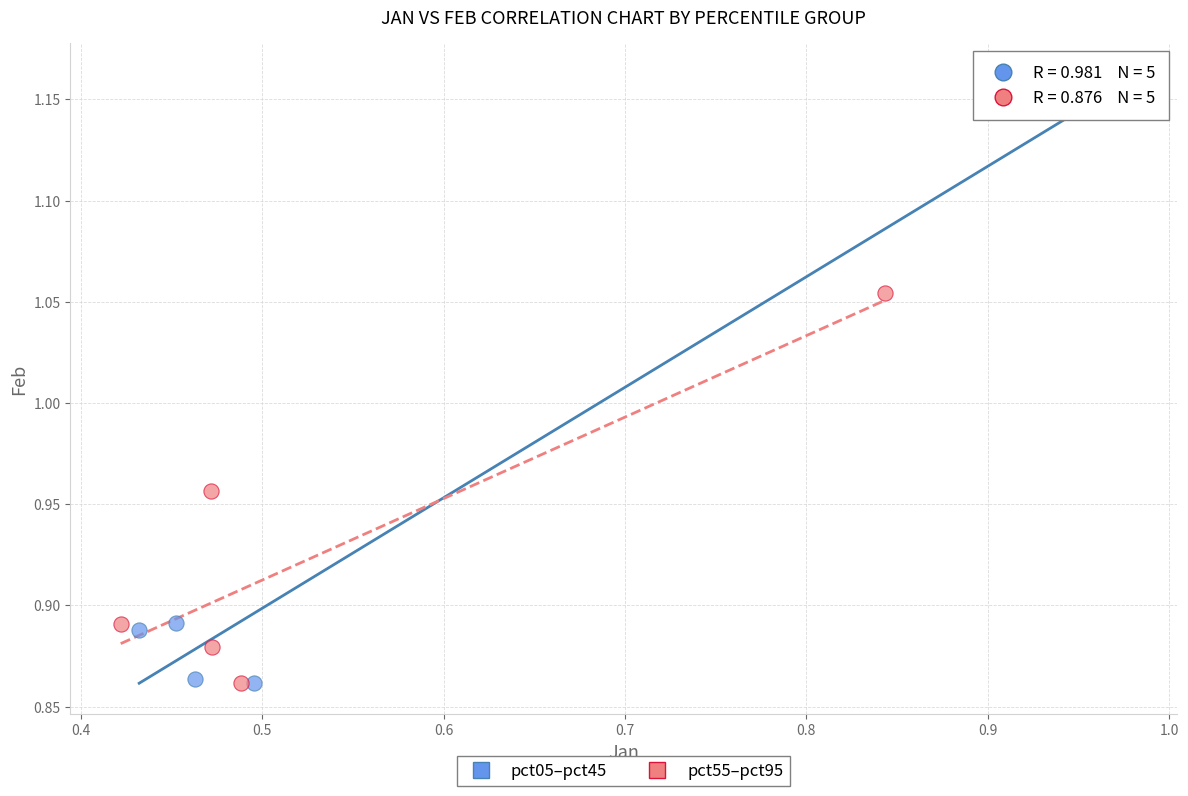

Which series has the largest Y range (max minus min)?

pct05–pct45